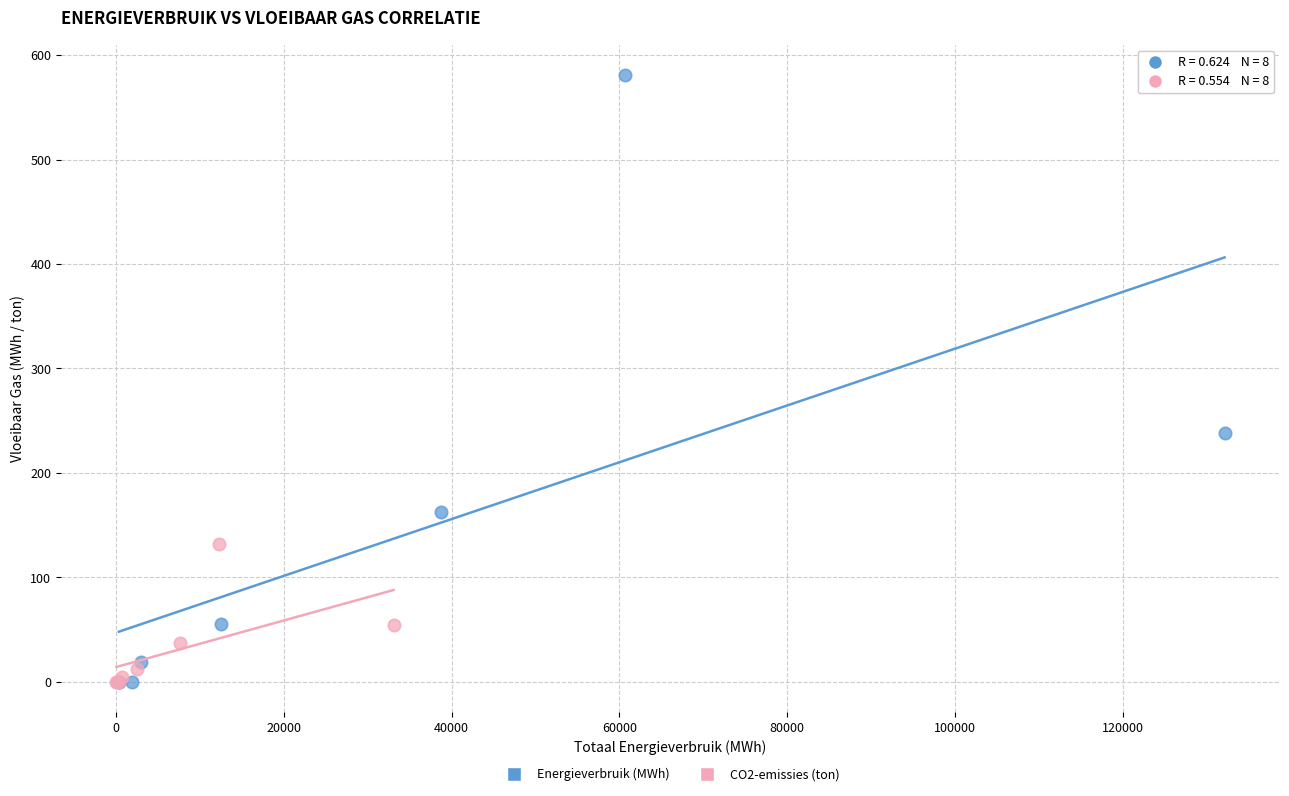

Which series has the largest Y range (max minus min)?

Energieverbruik (MWh)